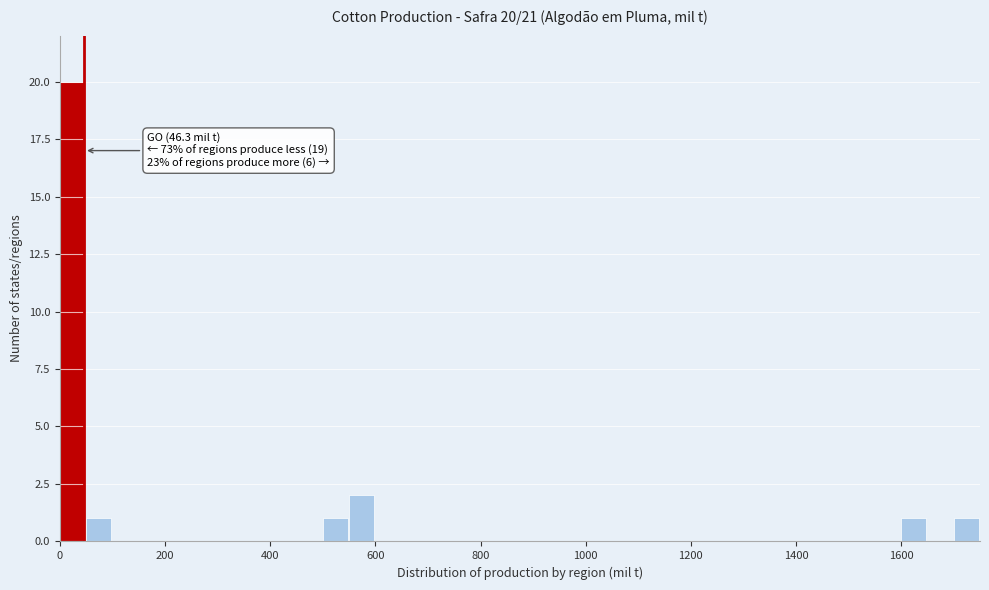

Read against the x-axis, roughly where is the centre of the tallest bar?

20